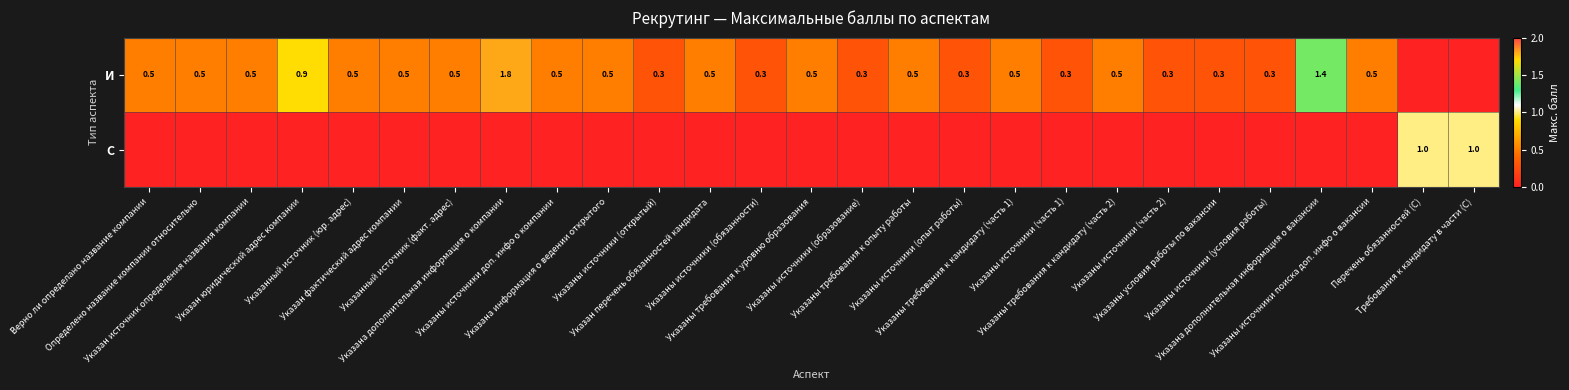

Which series changed the most between Указаны источники (обязанности) and Указаны источники поиска доп. инфо о вакансии?

И